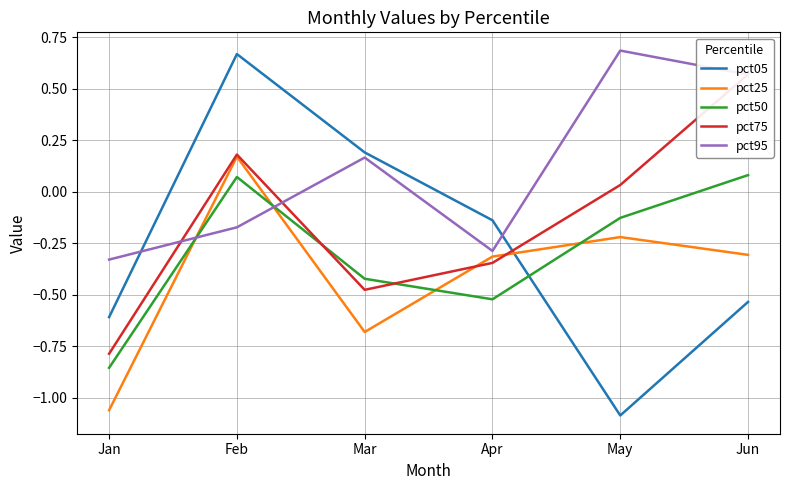

What is the highest value of the pct95 series?

0.7